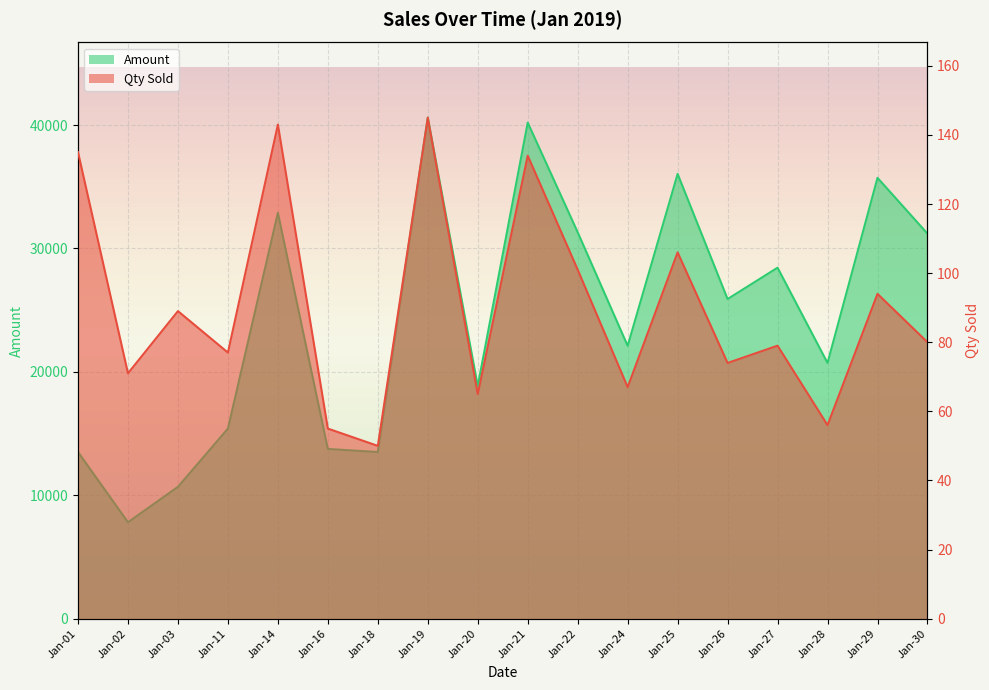

Which series has the largest range (max minus min)?

Amount